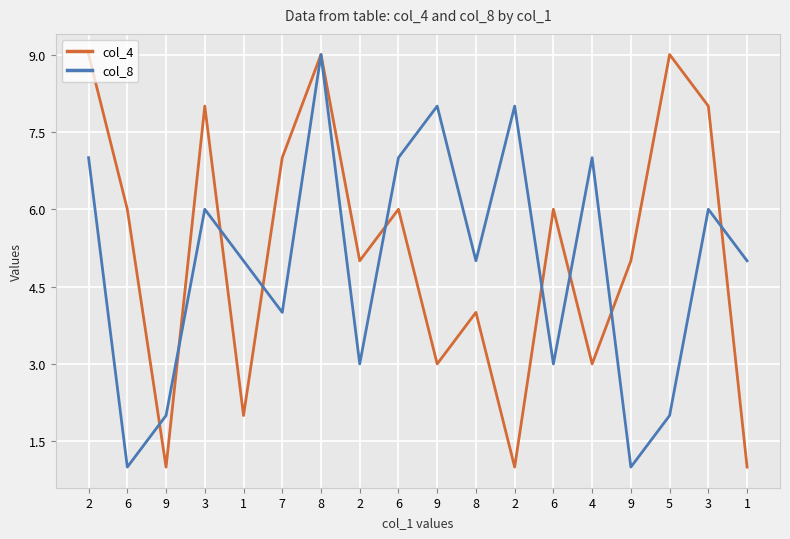

At which label does col_8 reach its peak?

8